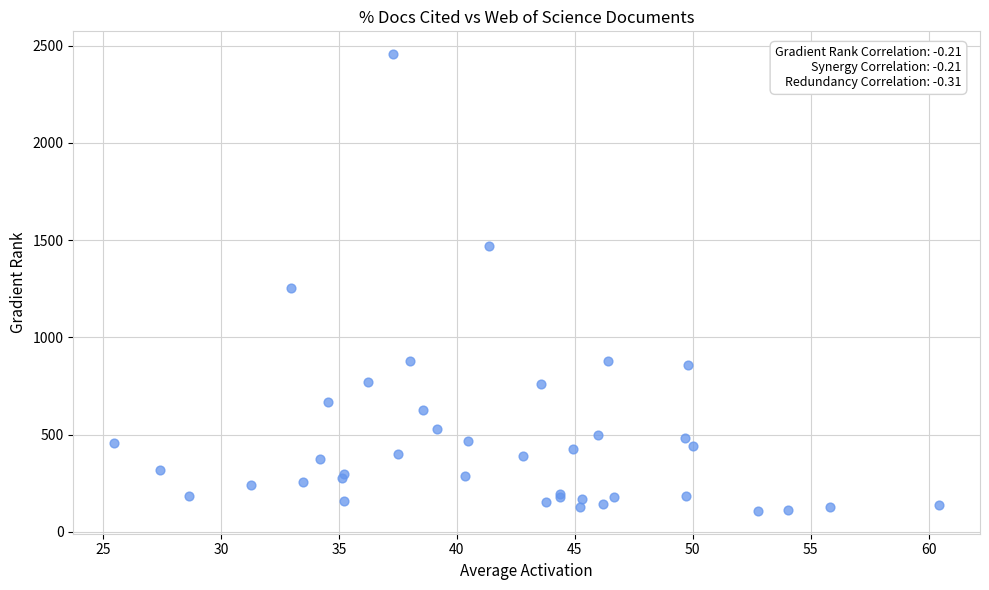

What Y value in the scatter plot is closest to 1282?

1255